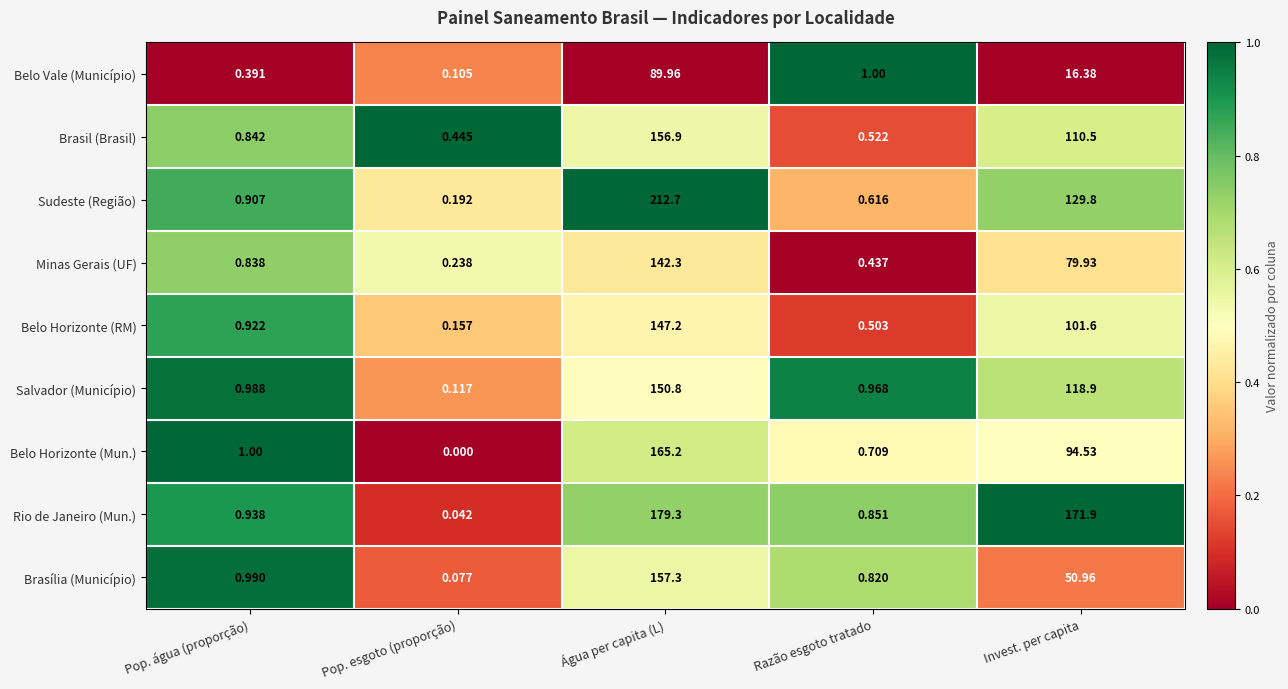

Which category has the lowest value across all series?

Pop. esgoto (proporção)